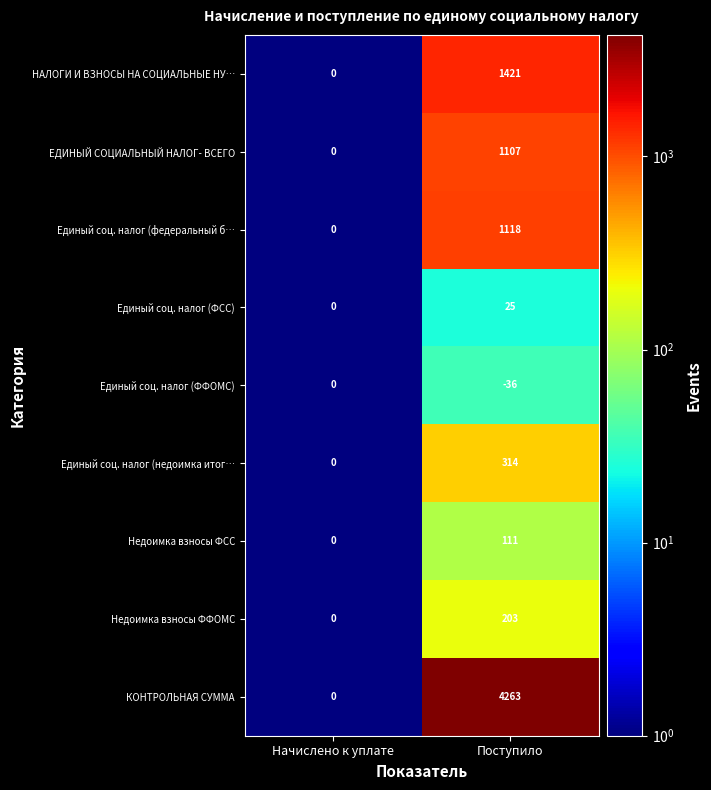

Reading left to right, what are all the values shown in this chart?

НАЛОГИ И ВЗНОСЫ НА СОЦИАЛЬНЫЕ НУ…: 0	1421
ЕДИНЫЙ СОЦИАЛЬНЫЙ НАЛОГ- ВСЕГО: 0	1107
Единый соц. налог (федеральный б…: 0	1118
Единый соц. налог (ФСС): 0	25
Единый соц. налог (ФФОМС): 0	-36
Единый соц. налог (недоимка итог…: 0	314
Недоимка взносы ФСС: 0	111
Недоимка взносы ФФОМС: 0	203
КОНТРОЛЬНАЯ СУММА: 0	4263